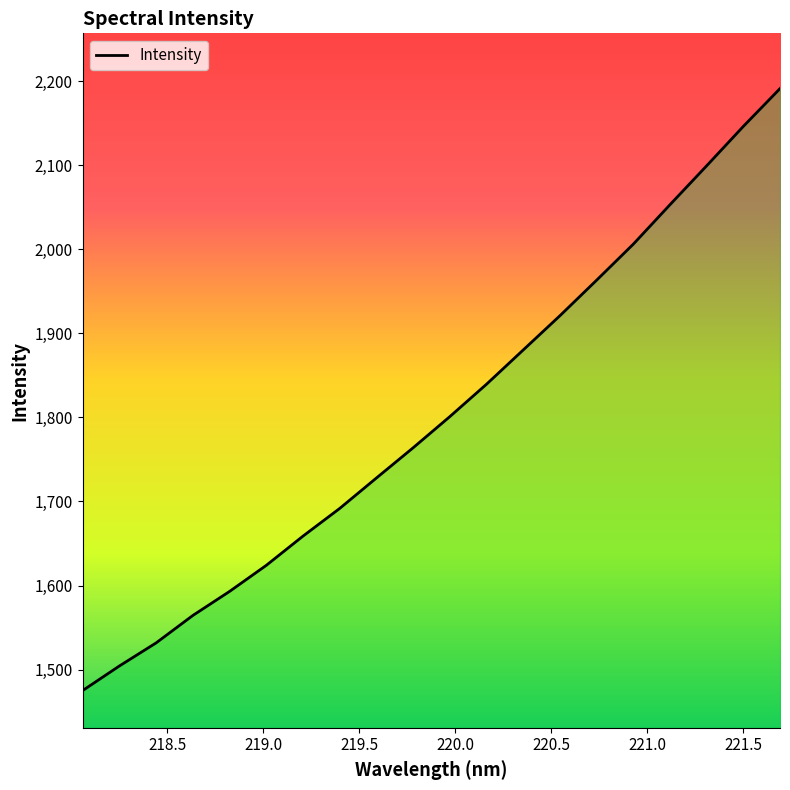

What is the greatest value displayed?

2191.1